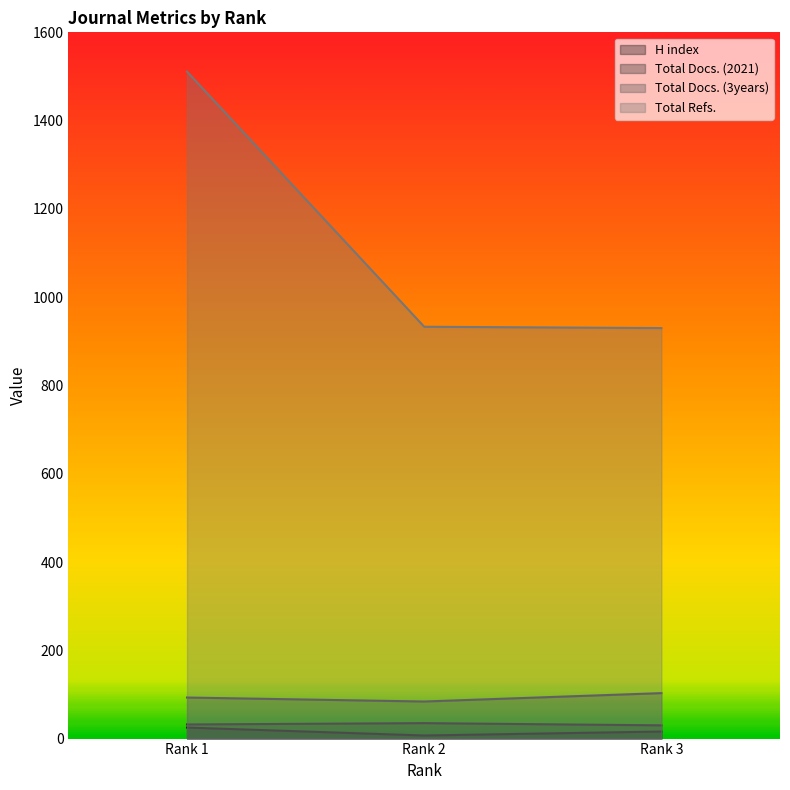

What is the average value of the Total Docs. (2021) series?

32